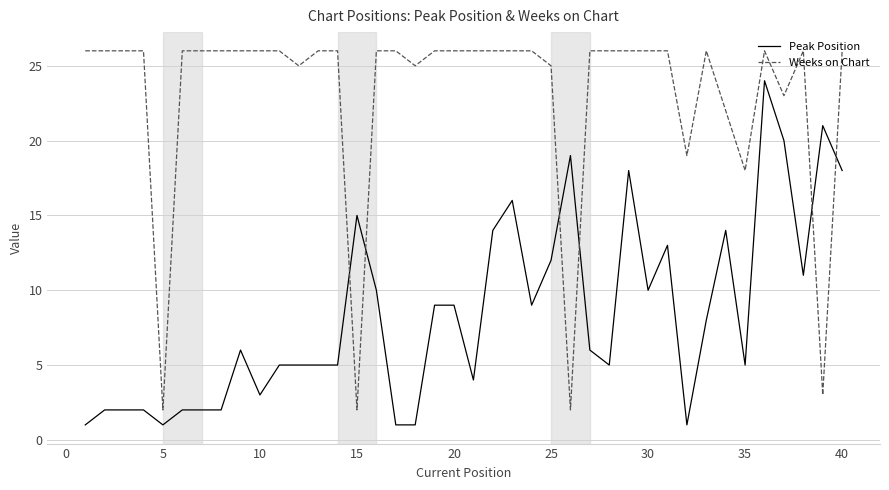

List the series in order of their overall mean, highest first.

Weeks on Chart, Peak Position